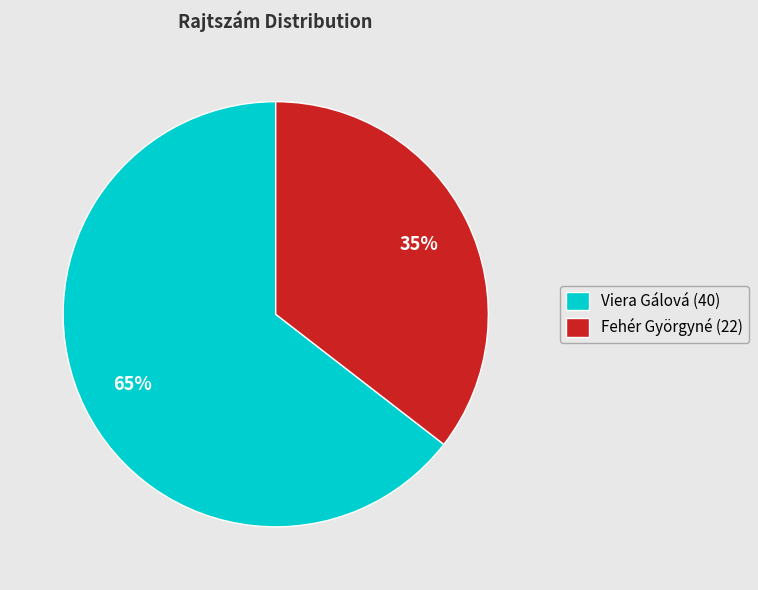

Between Viera Gálová (40) and Fehér Györgyné (22), which is larger?

Viera Gálová (40)